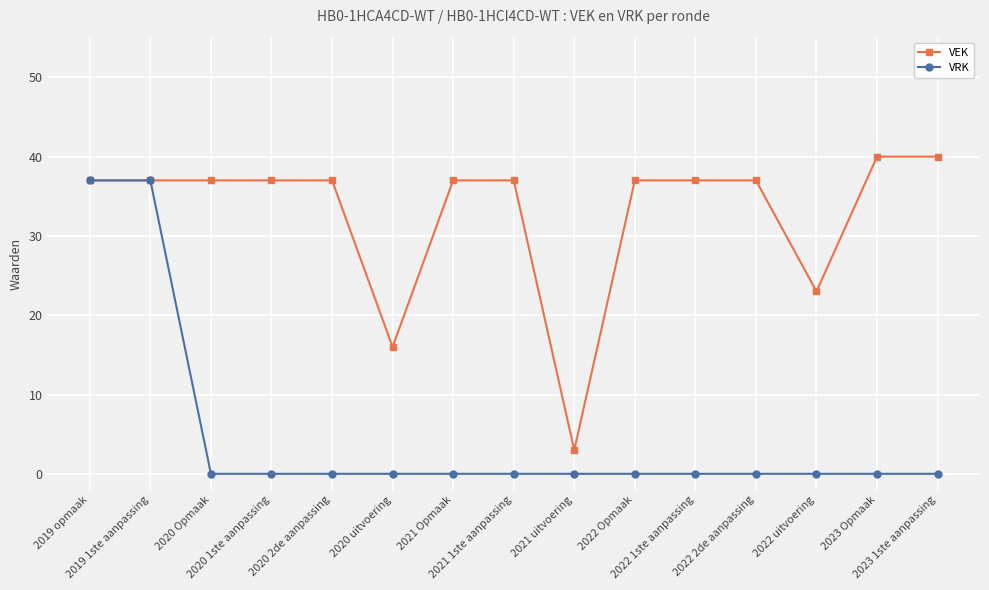

Which series has the largest total across all categories?

VEK